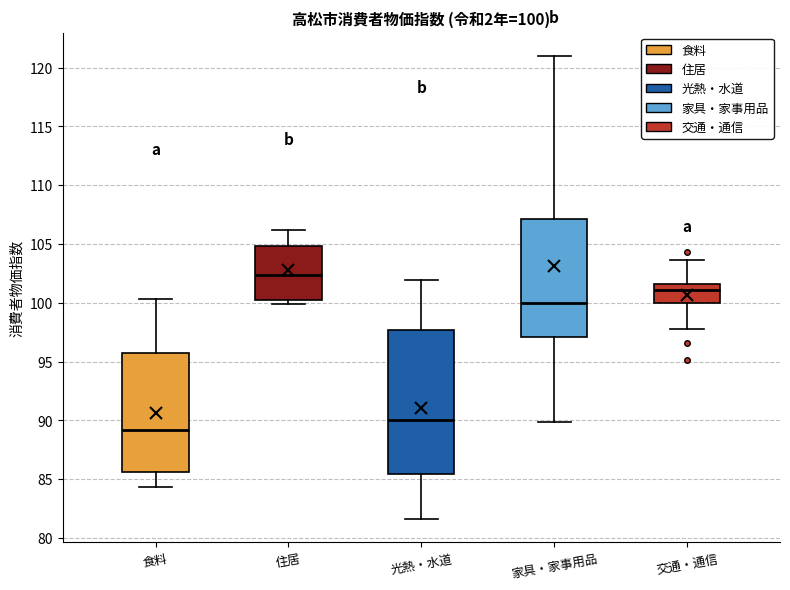

Comparing the boxes themselves (not the whiskers), which one is the tallest?

光熱・水道